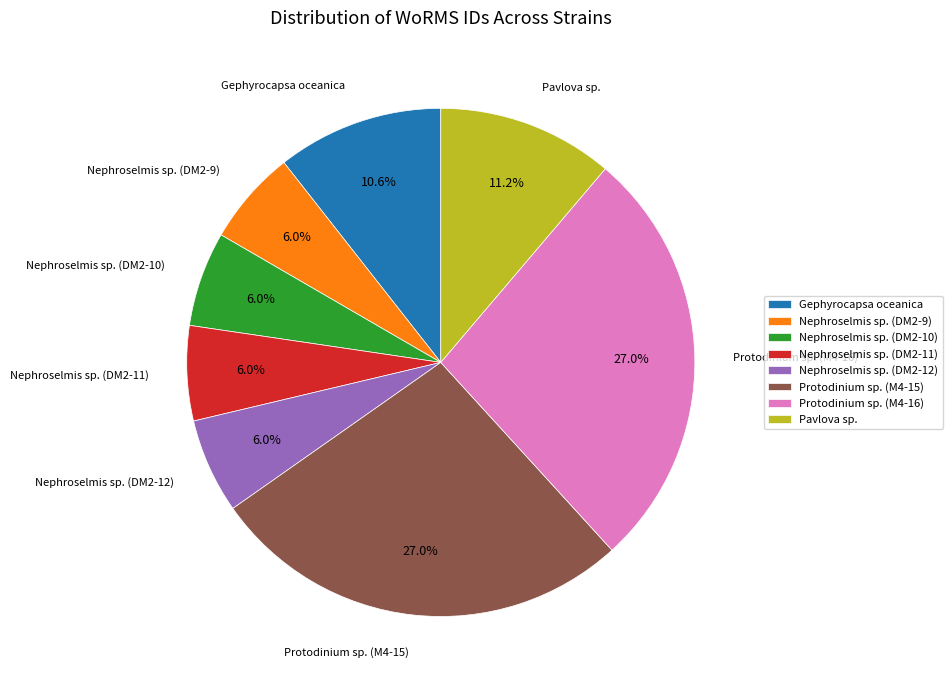

Does Protodinium sp. (M4-16) account for over 50% of the chart?

No